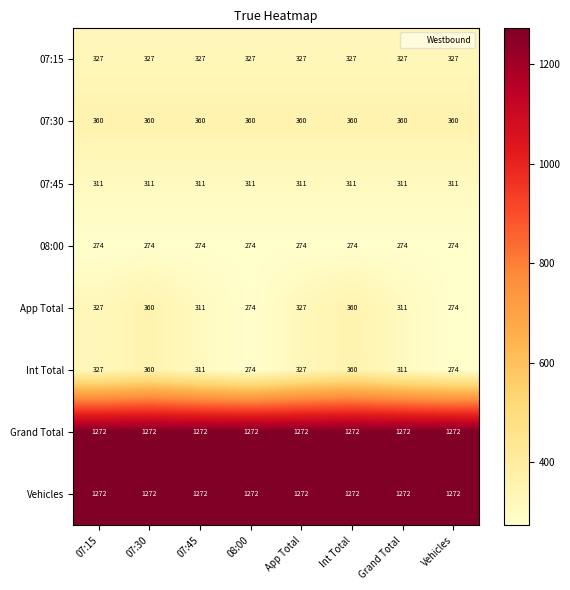

Is the value of 07:15 at App Total greater than the value of 08:00 at 07:30?

Yes